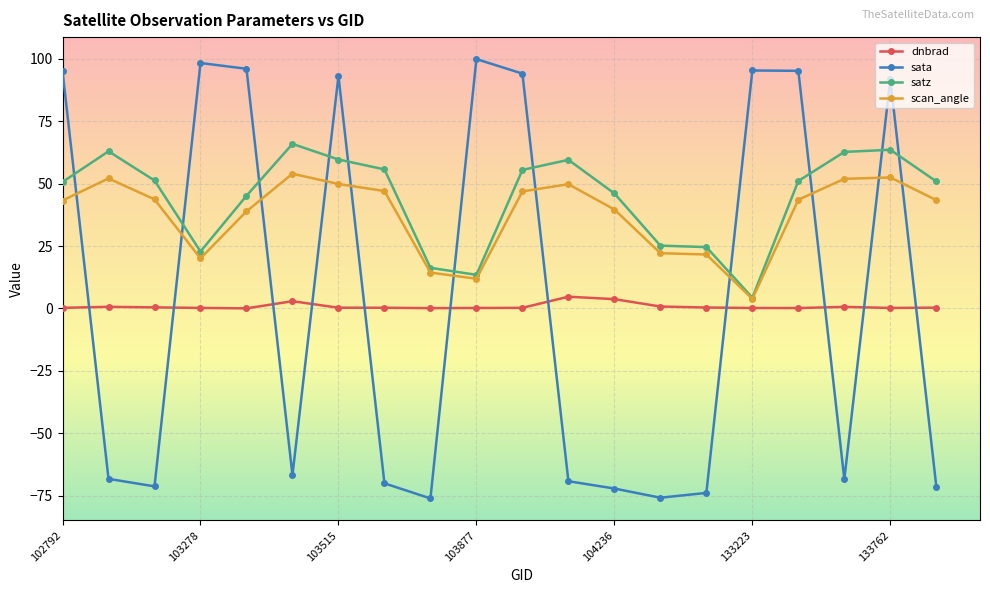

How many data points in sata are less than -66?

11